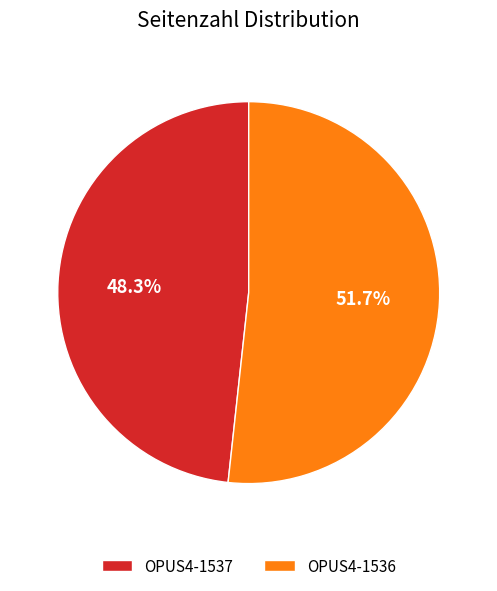

How many slices are in this pie chart?

2